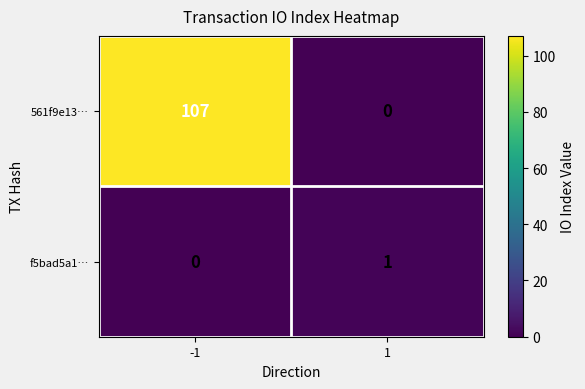

The value of f5bad5a1… at 1 is 1. True or false?

True